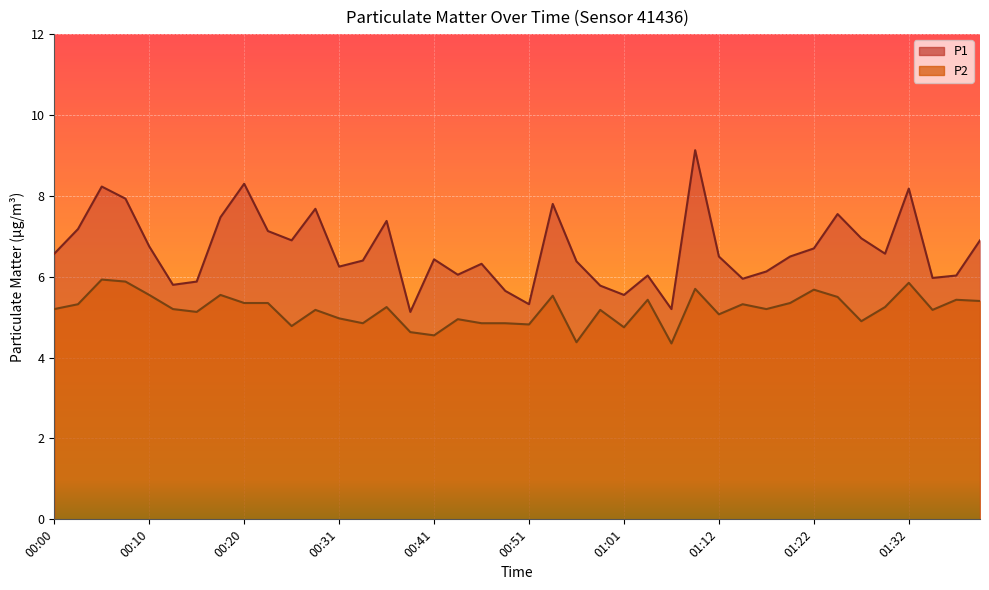

Reading left to right, list all the values displayed in this chart.

P1: 6.6	7.2	8.2	7.9	6.8	5.8	5.9	7.5	8.3	7.1	6.9	7.7	6.2	6.4	7.4	5.1	6.4	6.0	6.3	5.7	5.3	7.8	6.4	5.8	5.5	6.0	5.2	9.1	6.5	6.0	6.1	6.5	6.7	7.5	7.0	6.6	8.2	6.0	6.0	6.9
P2: 5.2	5.3	5.9	5.9	5.5	5.2	5.1	5.5	5.3	5.3	4.8	5.2	5.0	4.8	5.2	4.6	4.5	5.0	4.8	4.8	4.8	5.5	4.4	5.2	4.8	5.4	4.3	5.7	5.1	5.3	5.2	5.3	5.7	5.5	4.9	5.2	5.8	5.2	5.4	5.4